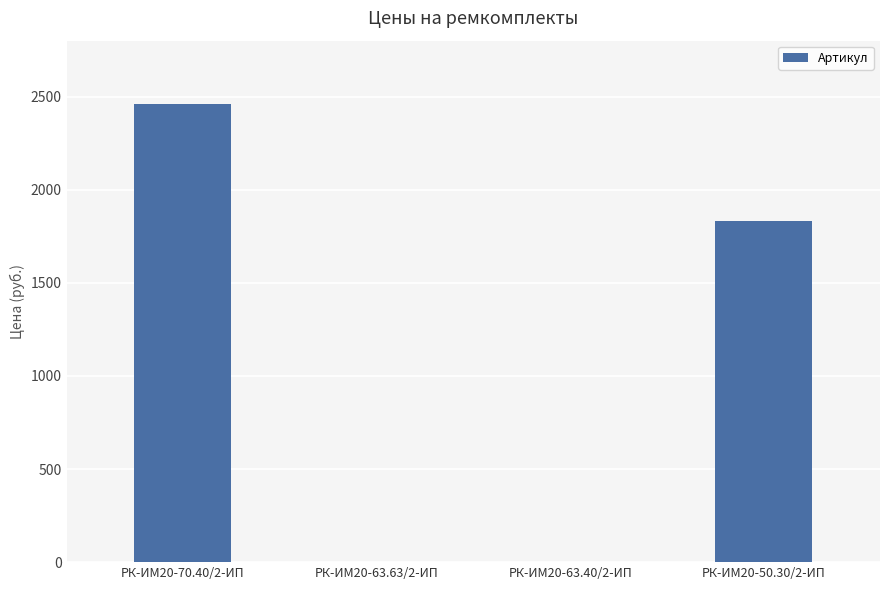

Read the value at РК-ИМ20-70.40/2-ИП.

2461.7